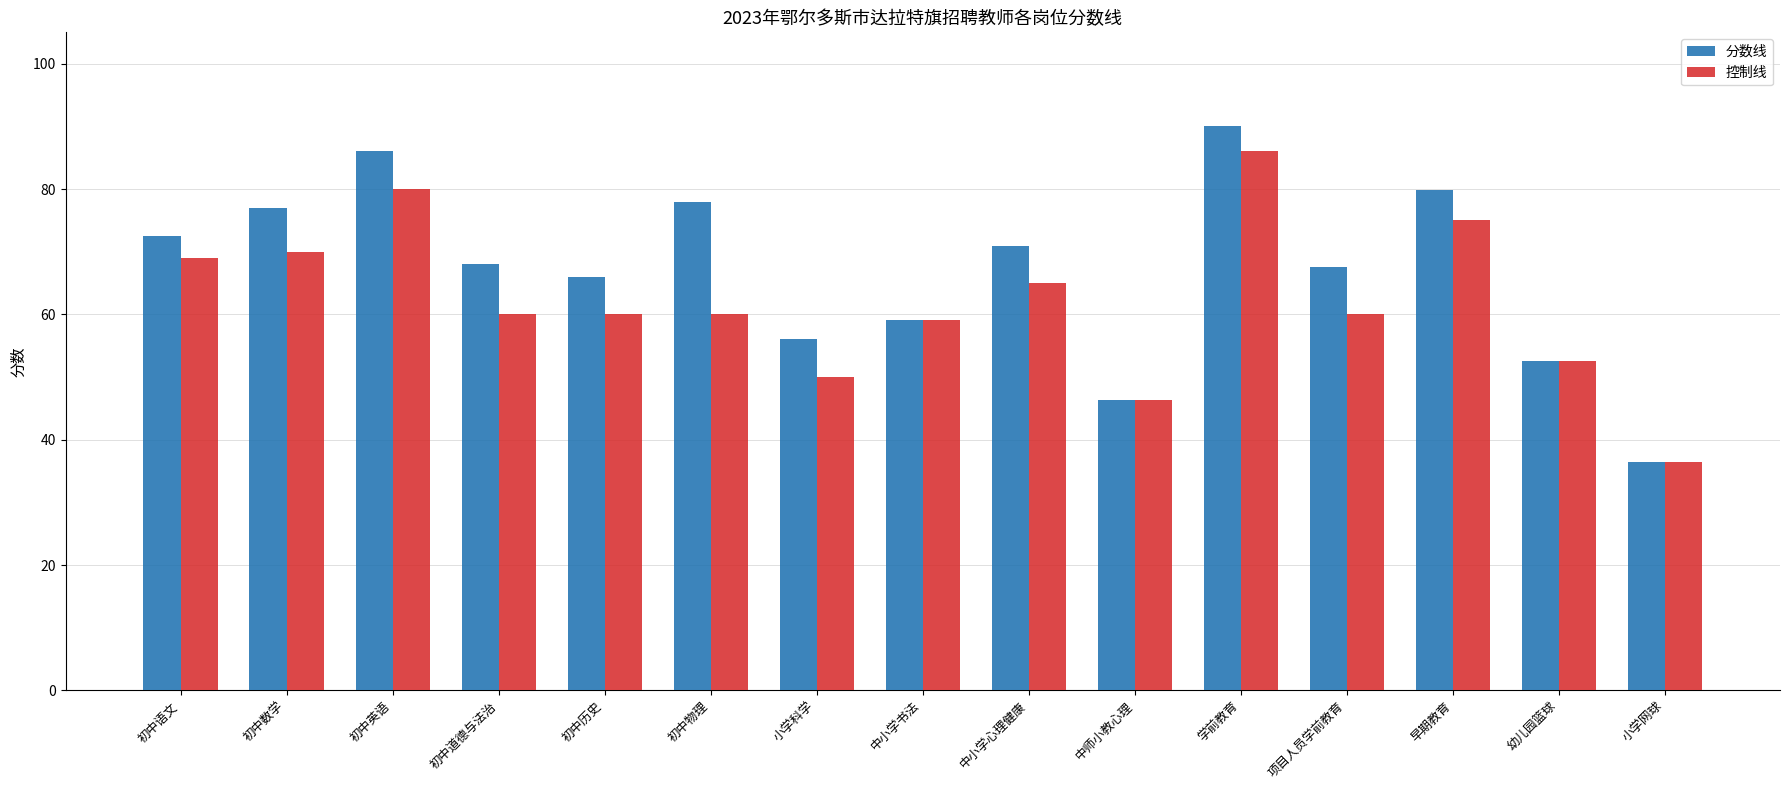

What is the sum of all 分数线 values?

1006.3